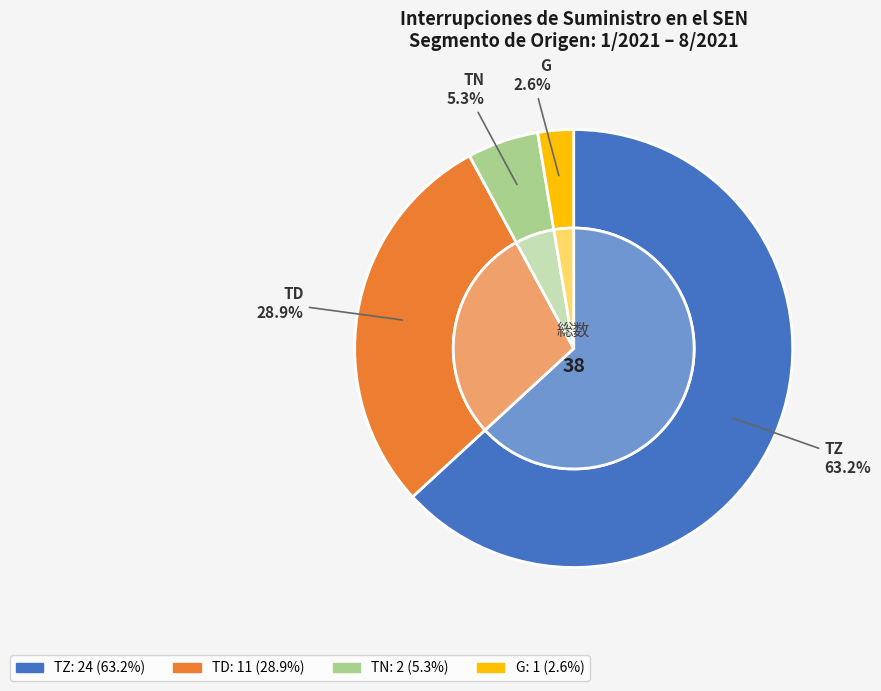

Count the number of slices in the pie.

4